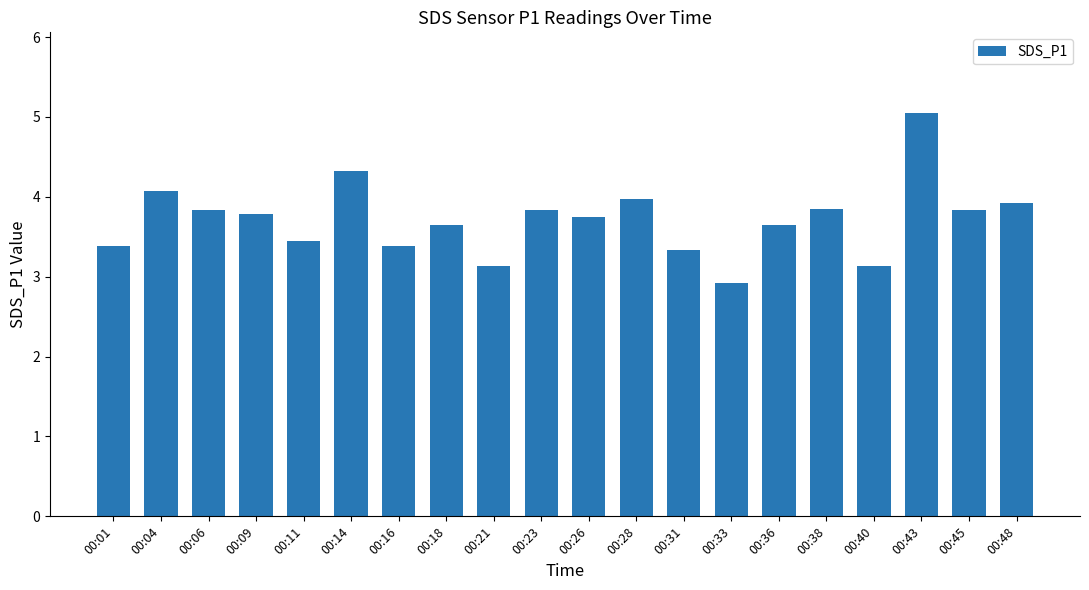

Does the chart contain any negative values?

No